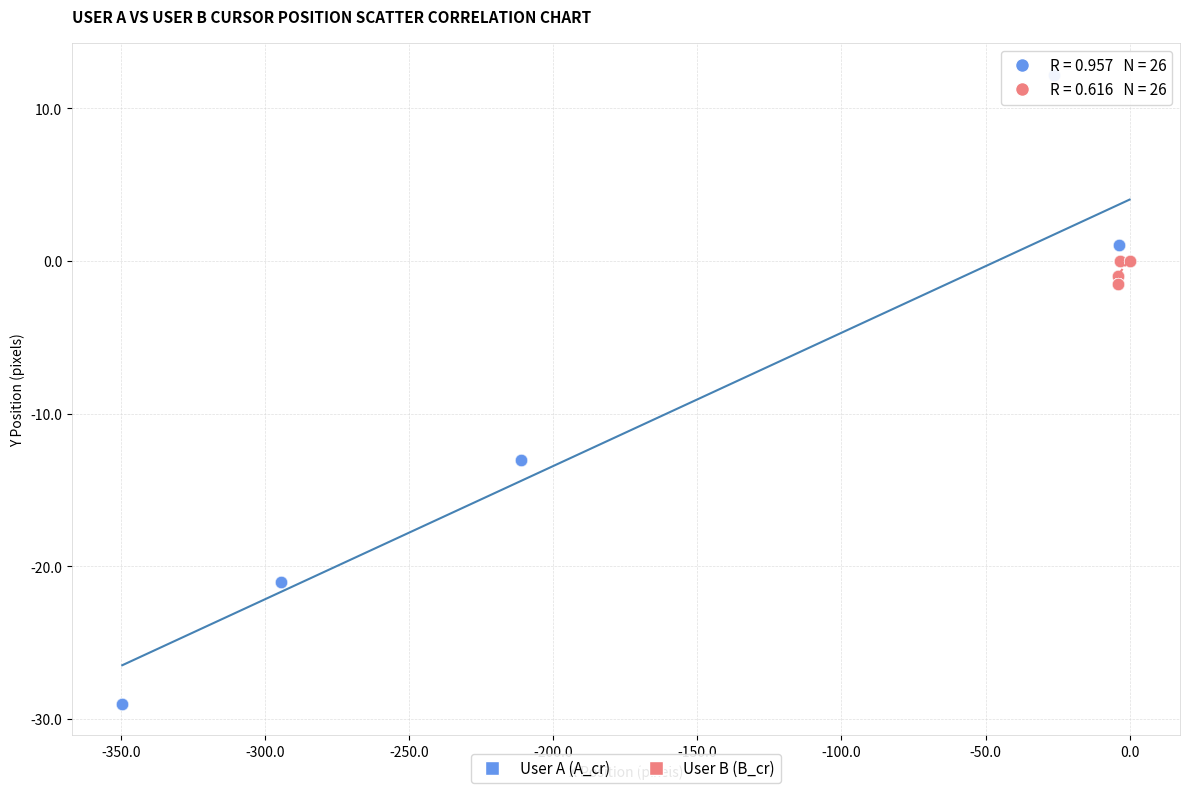

Which series has the largest Y range (max minus min)?

User A (A_cr)